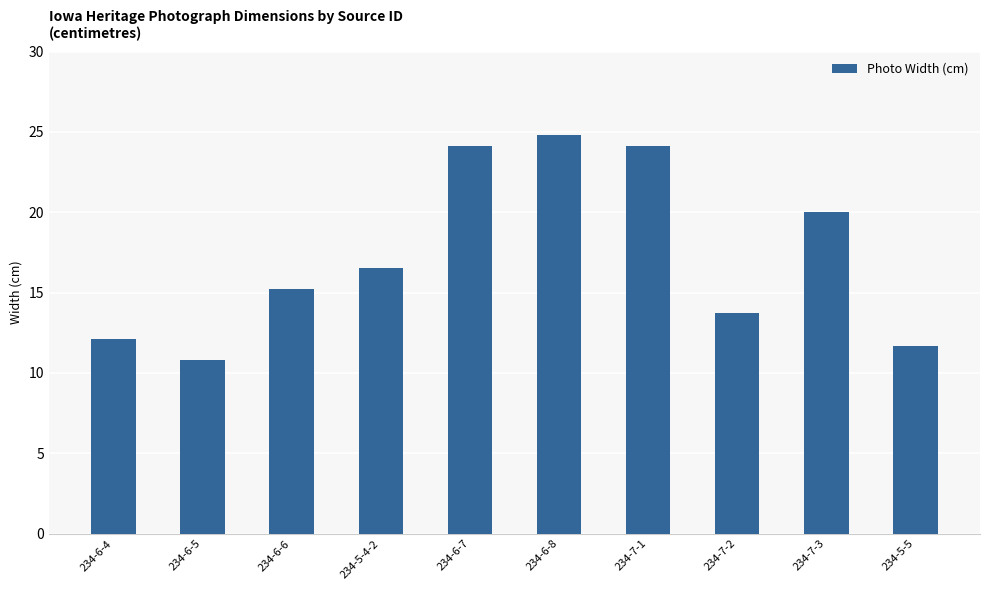

At which category does the chart reach its minimum across all series?

234-6-5